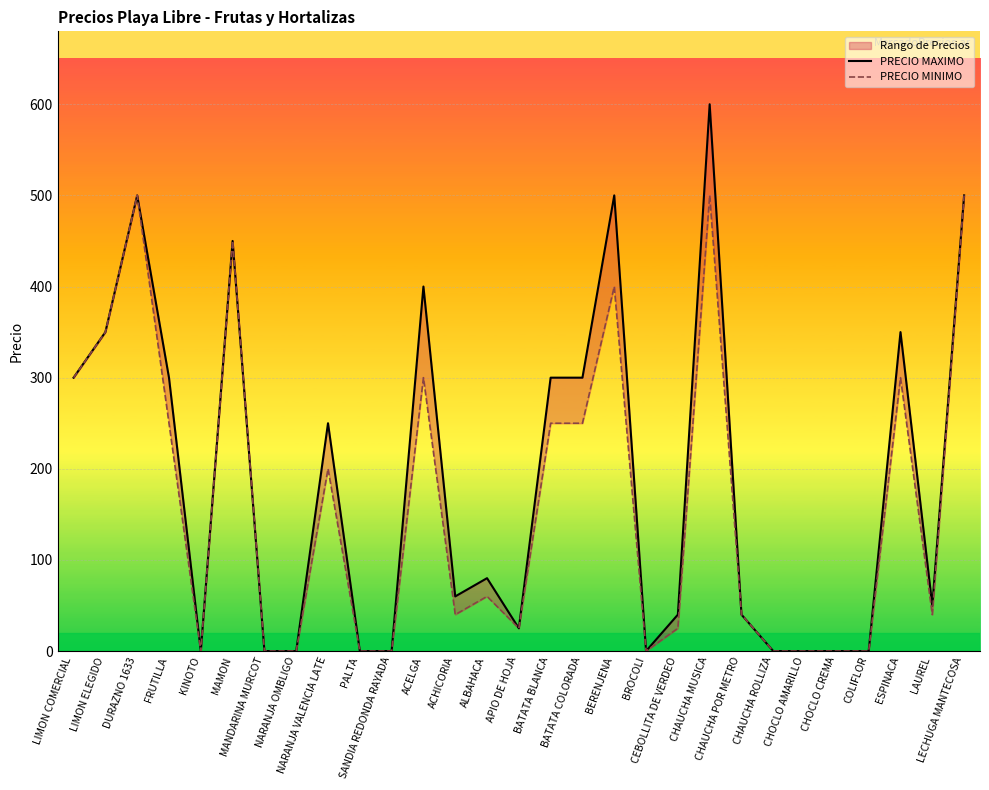

What are all the series names shown in the legend?

PRECIO MAXIMO, PRECIO MINIMO